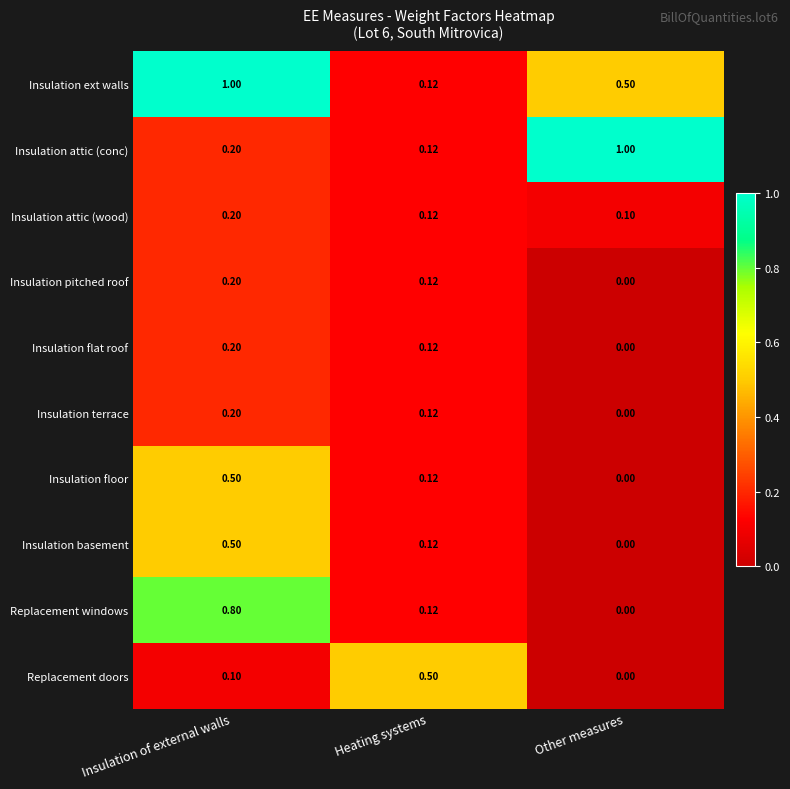

Rank the categories by Insulation basement value from lowest to highest.

Other measures, Heating systems, Insulation of external walls